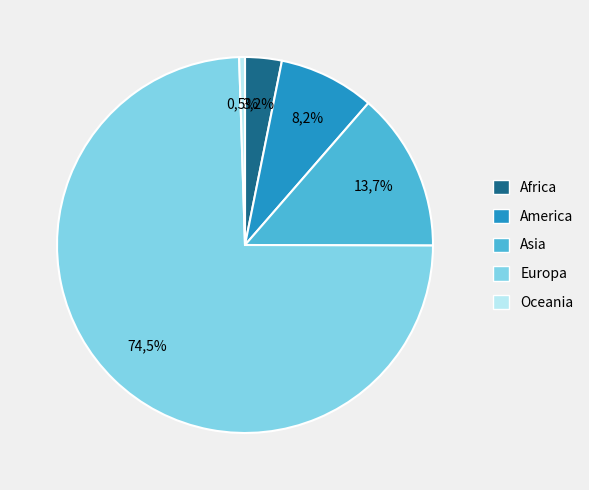

To the nearest percent, what portion does Europa represent?

74%